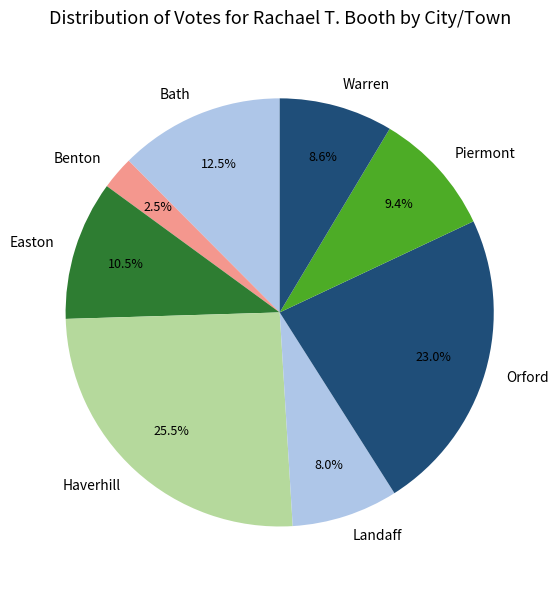

To the nearest percent, what is the difference between the largest and smallest slice percentages?

23%